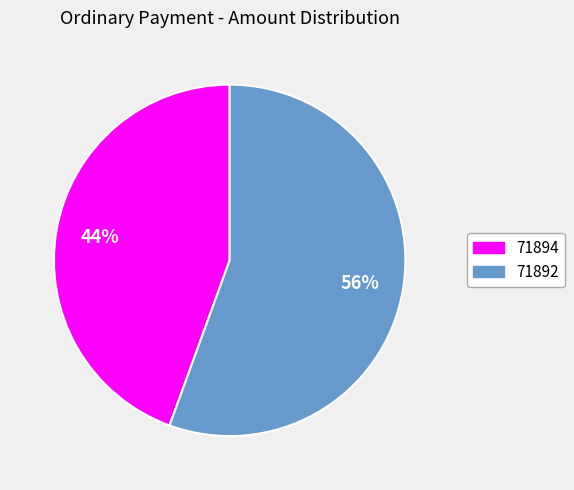

Combined, do 71894 and 71892 account for over 50%?

Yes